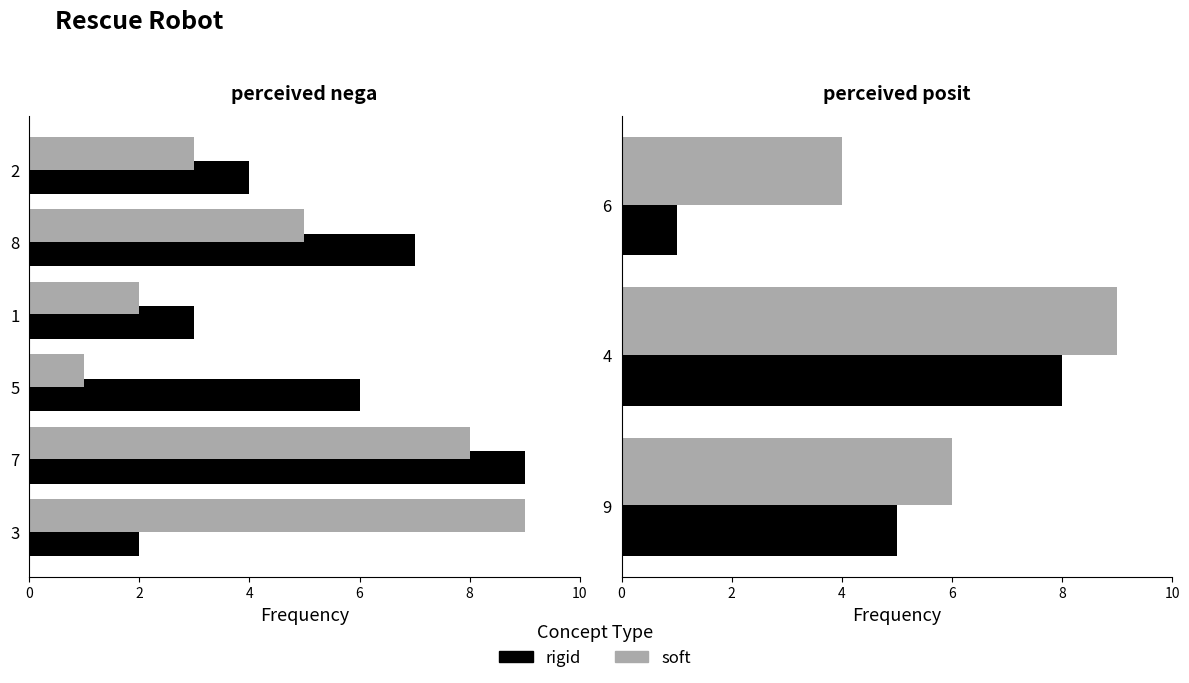

At how many categories does at least one series exceed 3?

3